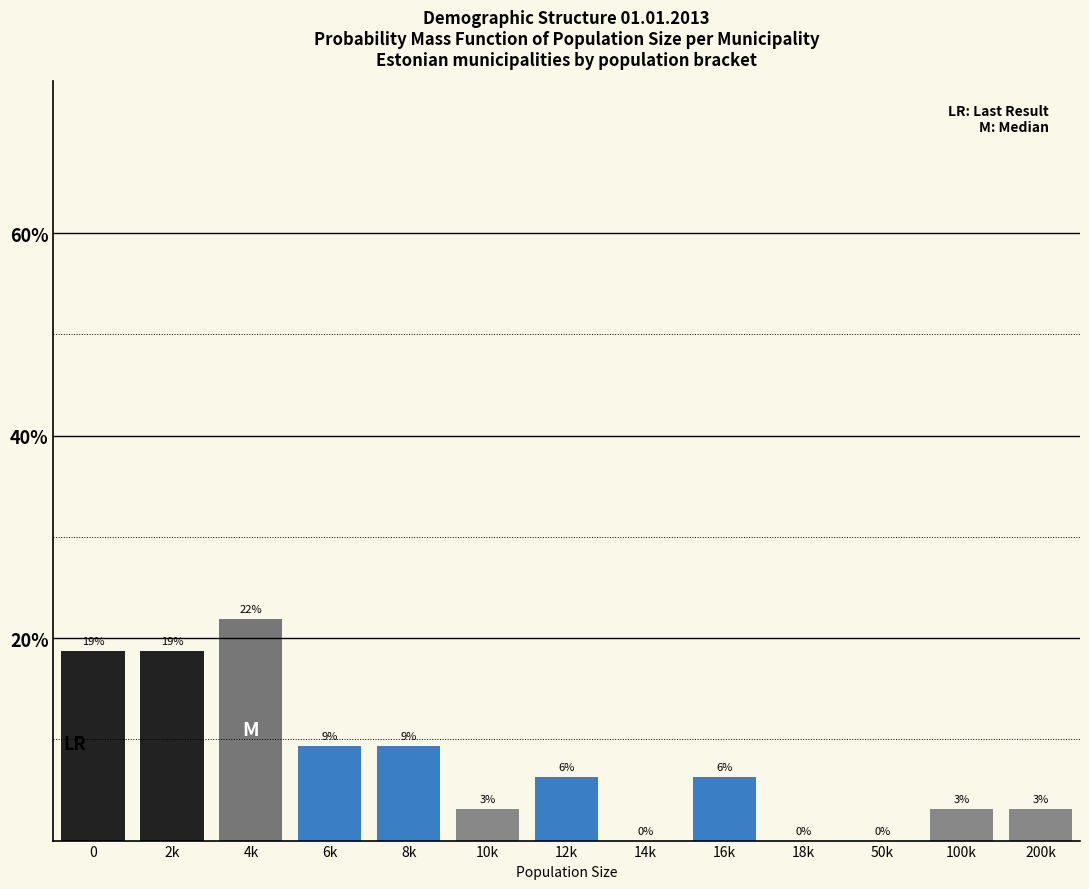

Are the bars horizontal?

No